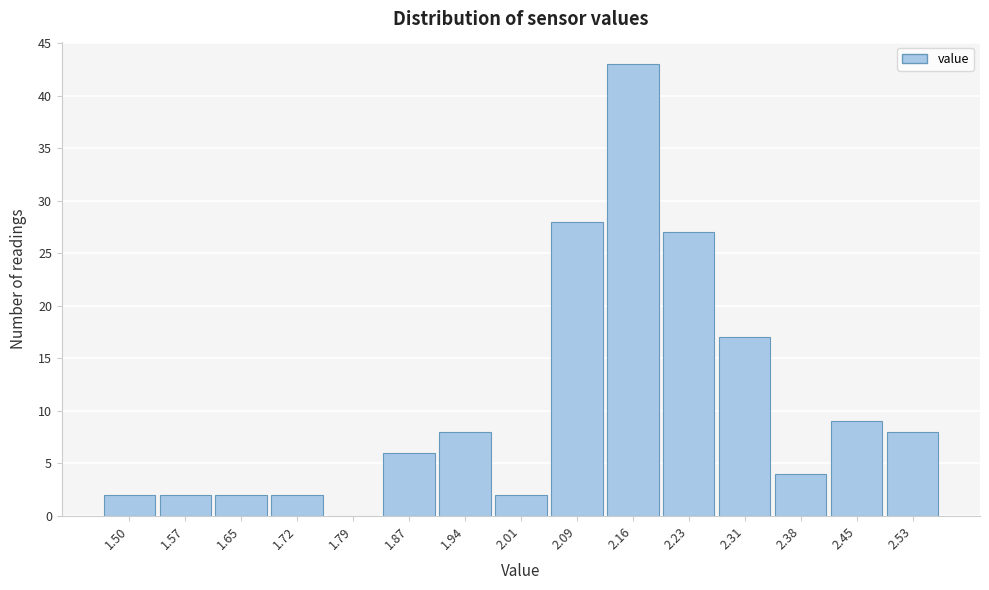

Reading left to right, transcribe all the data shown in this chart.

1.50=2	1.57=2	1.65=2	1.72=2	1.79=0	1.87=6	1.94=8	2.01=2	2.09=28	2.16=43	2.23=27	2.31=17	2.38=4	2.45=9	2.53=8